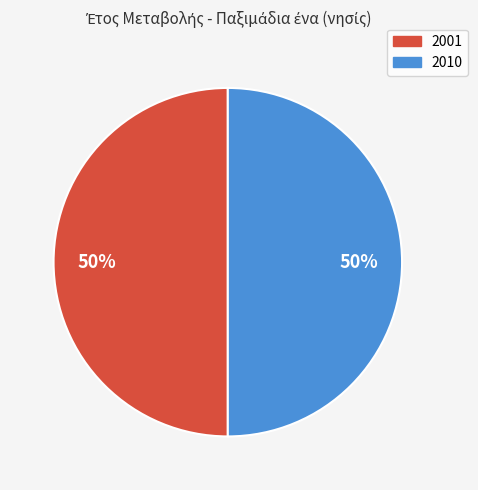

True or false: 2001 accounts for 50% of the total.

True